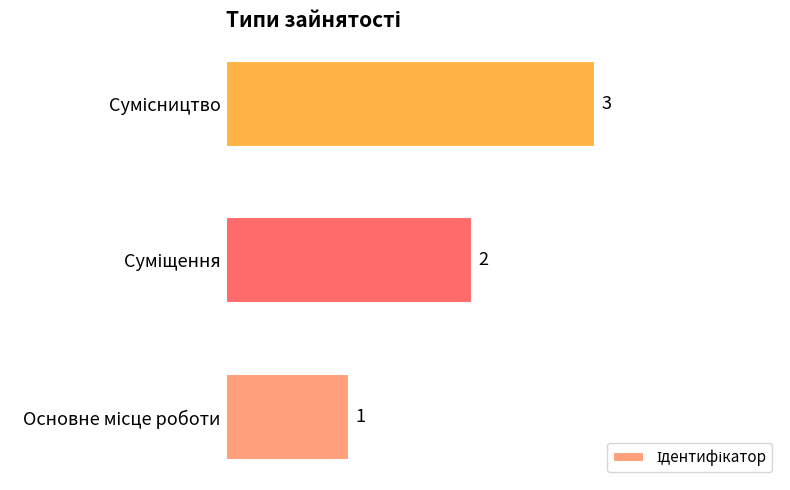

What is the sum of all values?

6